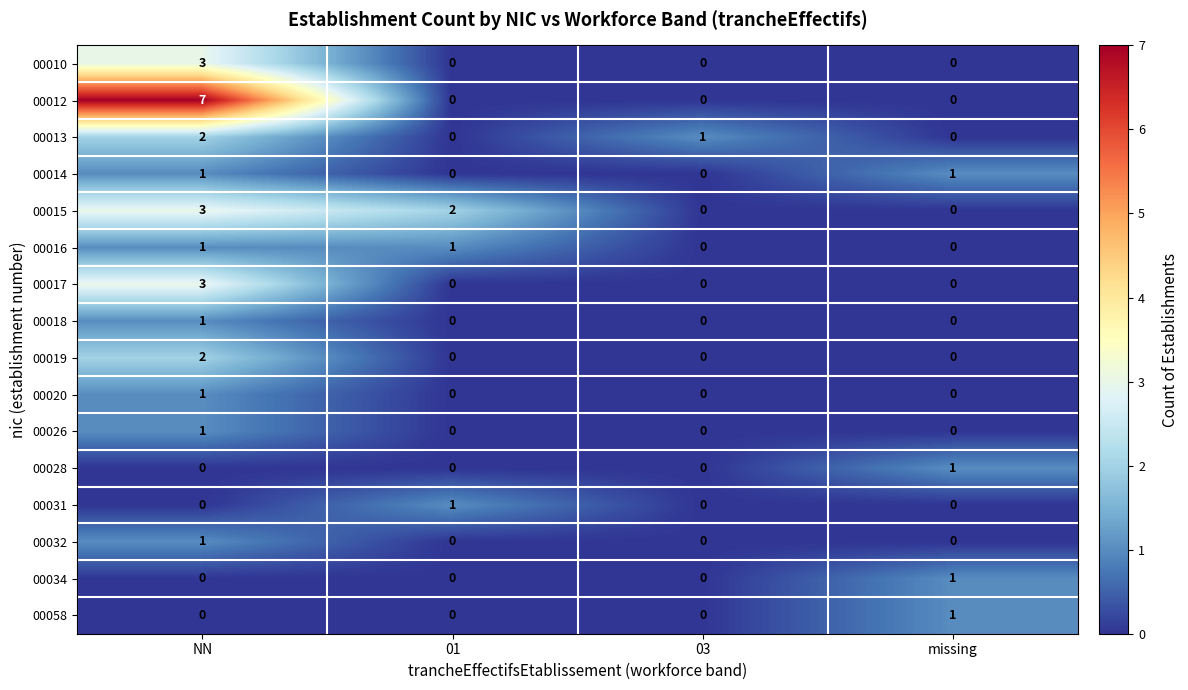

Which series has the largest total across all categories?

00012